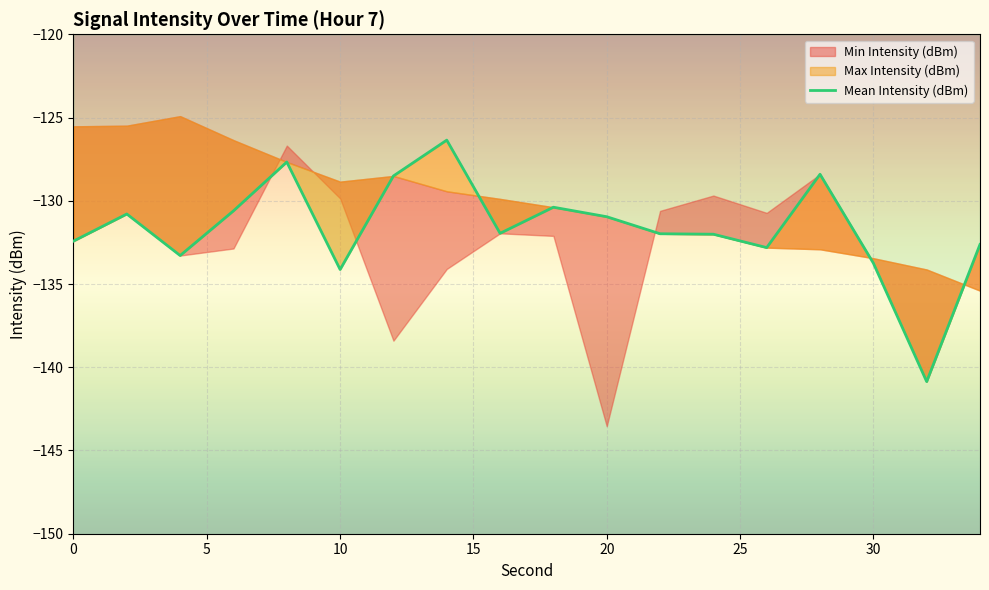

How many values are below -131?

10